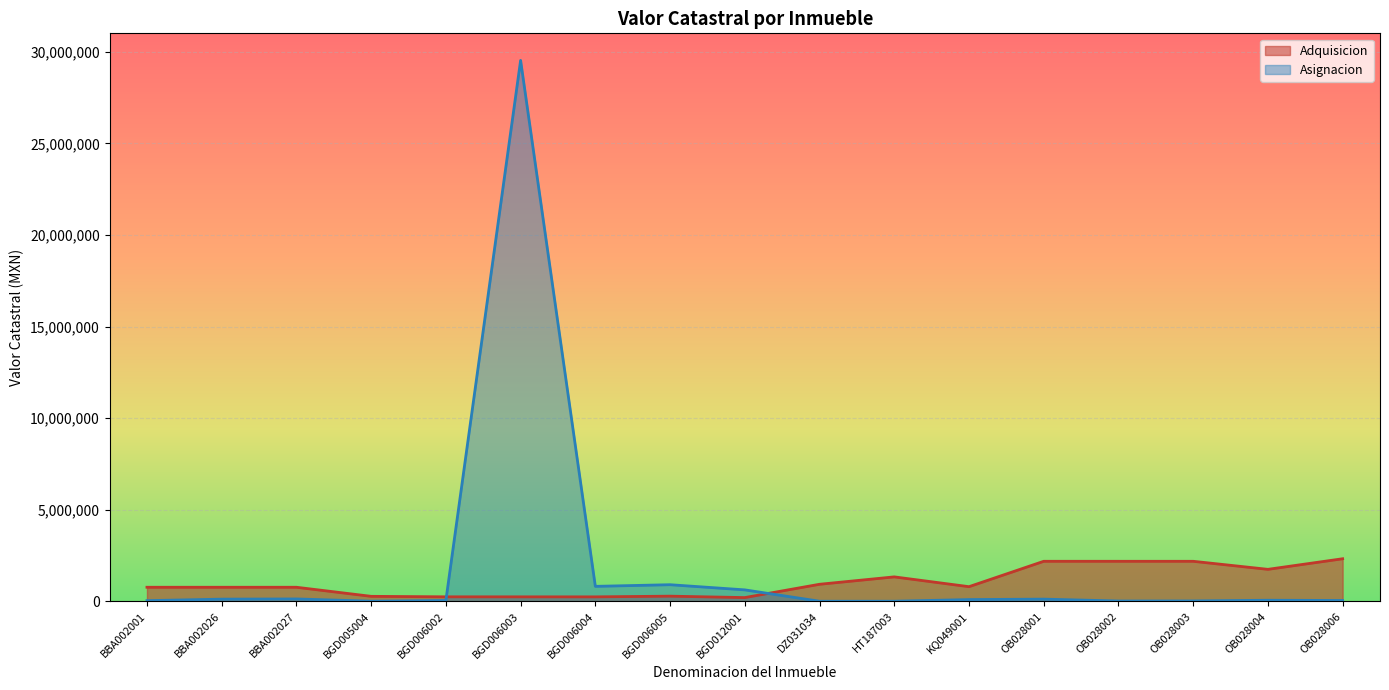

List the series in order of their overall mean, highest first.

Asignacion, Adquisicion